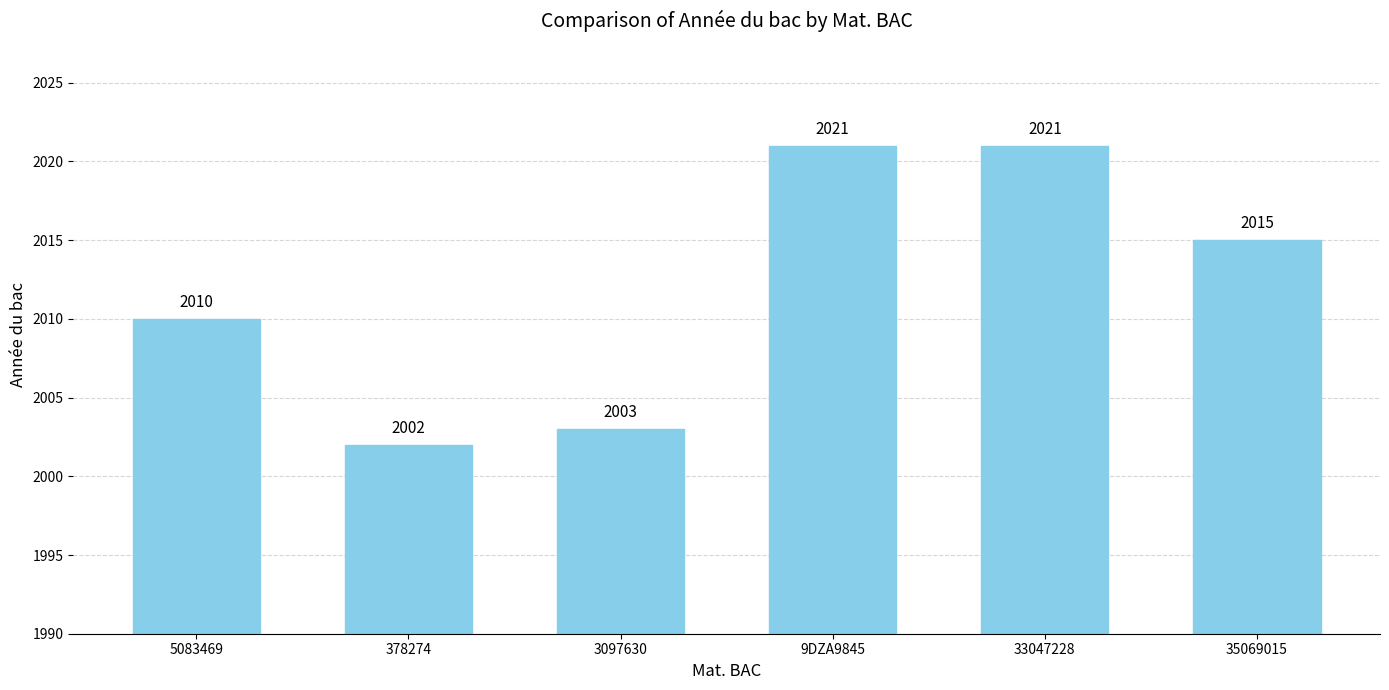

The value at 9DZA9845 is 2021. True or false?

True